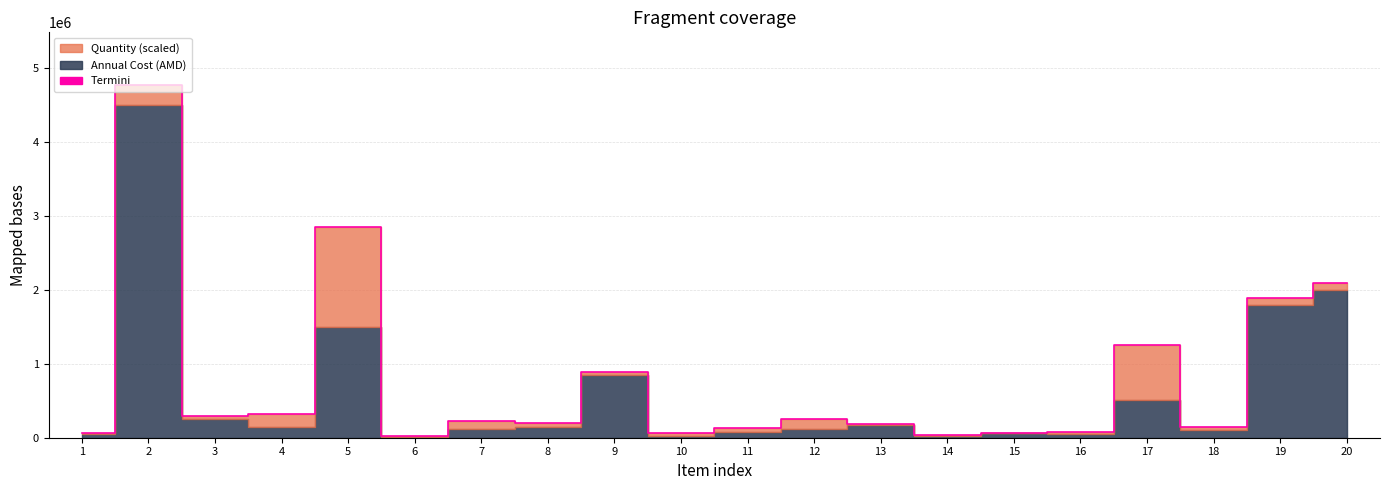

How many points are lower than both their immediate neighbors (excluding endpoints)?

6